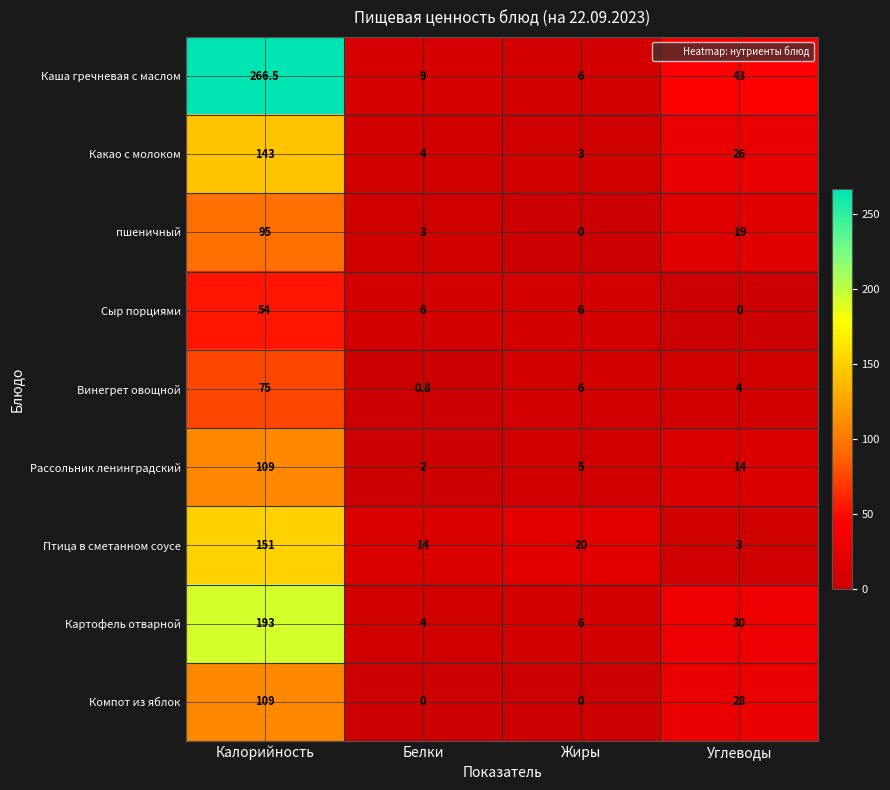

Count the number of categories in the chart.

4